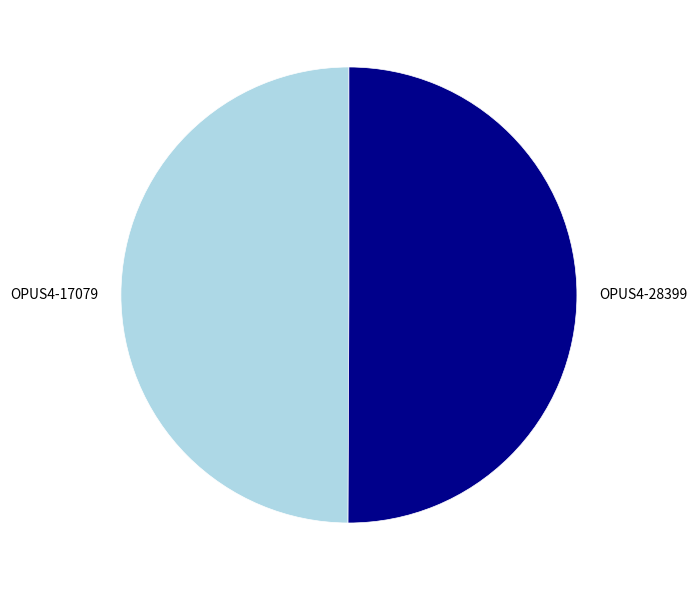

Is the sum of OPUS4-17079 and OPUS4-28399 greater than half?

Yes